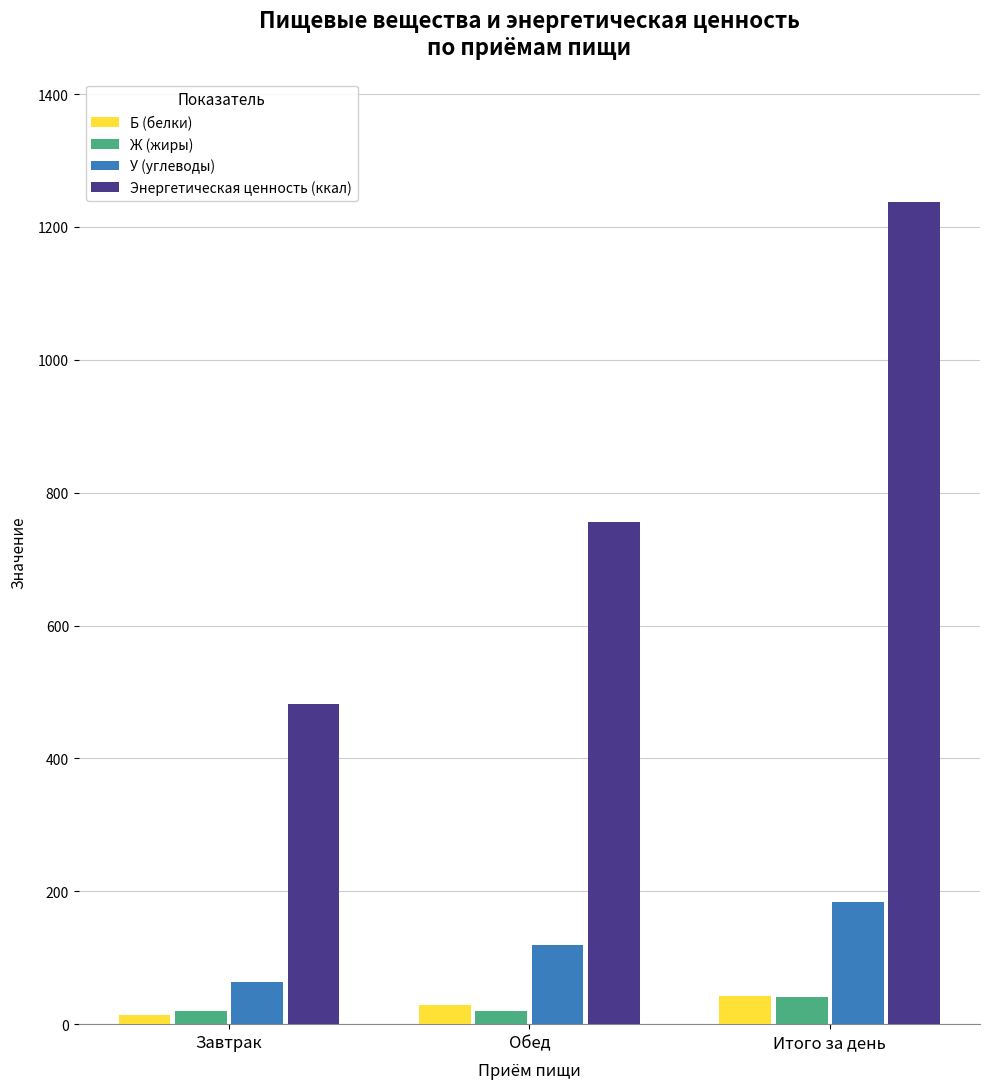

What is the total value across all series at Завтрак?

580.5